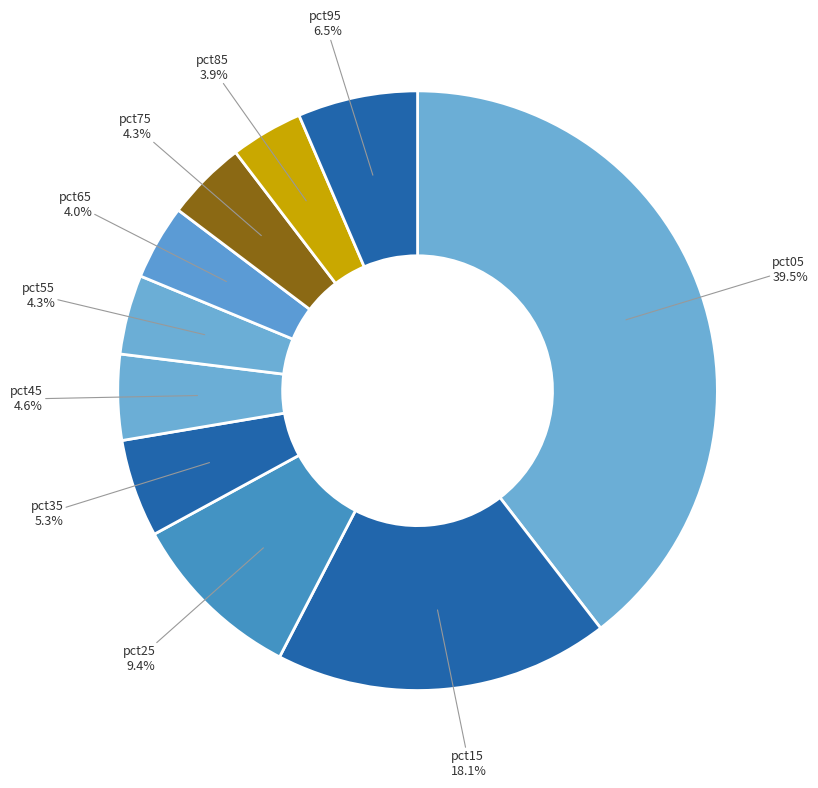

Is there a majority slice in this chart?

No